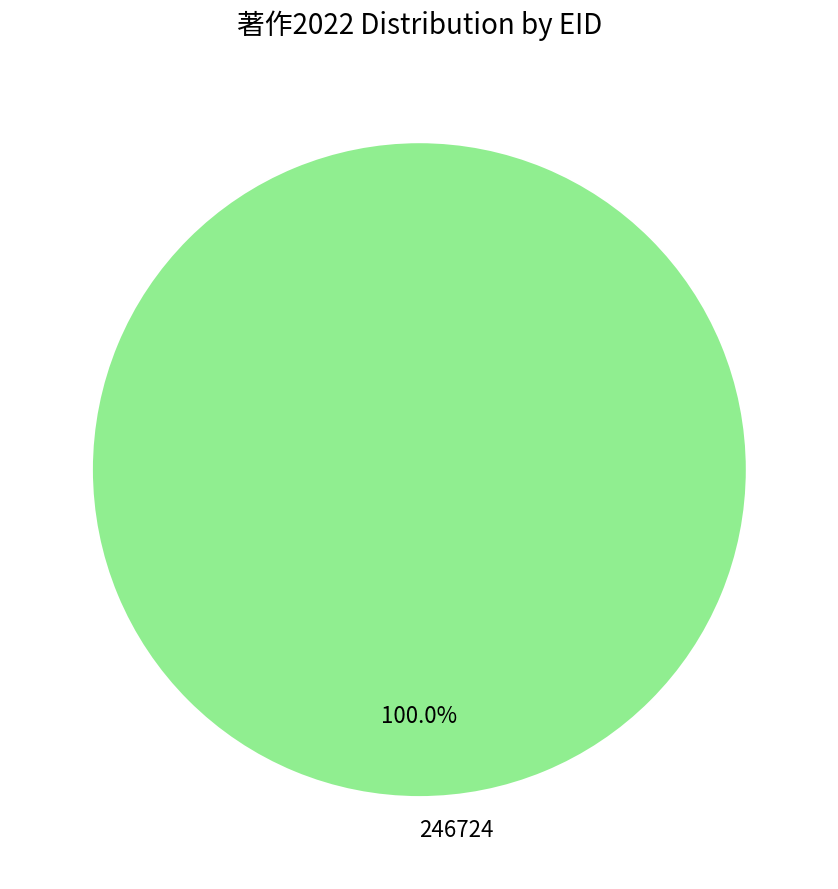

Rank the categories by value from highest to lowest.

246724